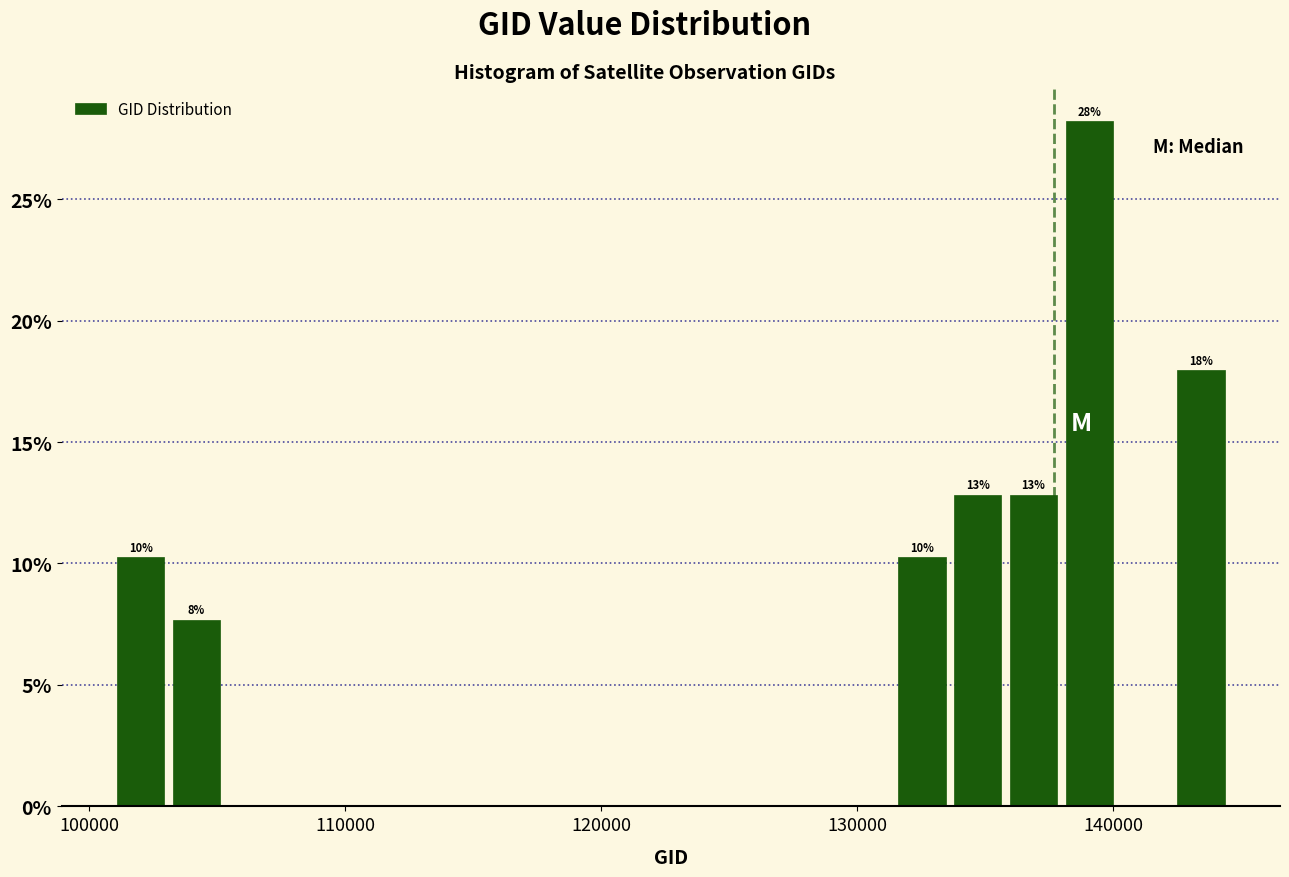

Read against the x-axis, roughly where is the centre of the tallest bar?

139000